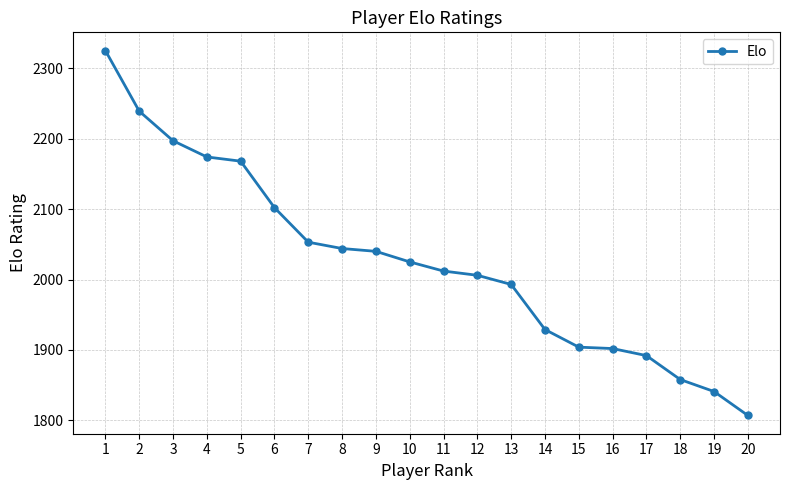

What is the difference between the second highest and minimum values?

432